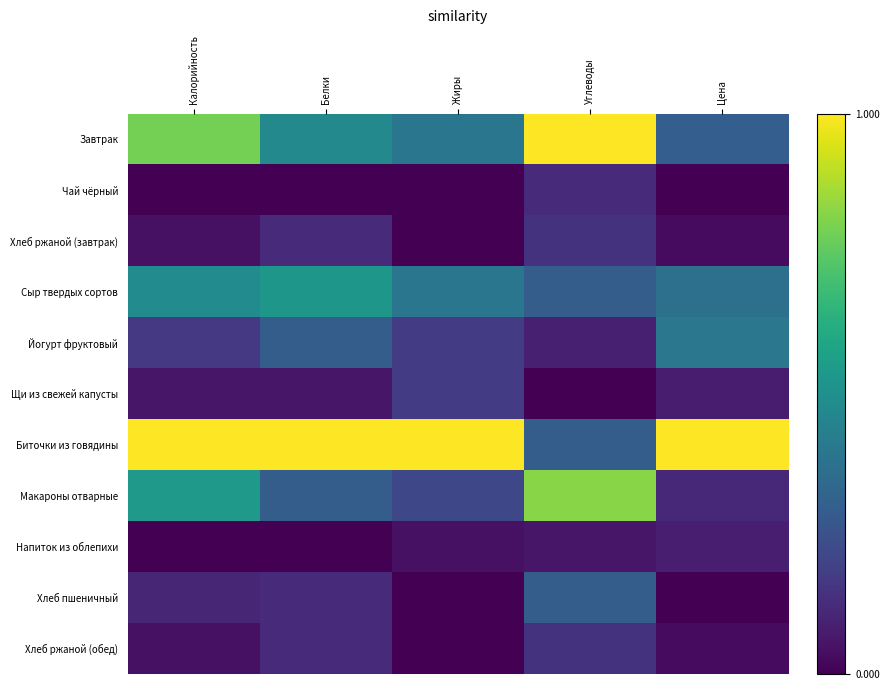

Reading left to right, extract all data points from this chart.

Завтрак: Калорийность=0.8	Белки=0.5	Жиры=0.4	Углеводы=1.0	Цена=0.3
Чай чёрный: Калорийность=0.0	Белки=0.0	Жиры=0.0	Углеводы=0.1	Цена=0.0
Хлеб ржаной (завтрак): Калорийность=0.0	Белки=0.1	Жиры=0.0	Углеводы=0.1	Цена=0.0
Сыр твердых сортов: Калорийность=0.5	Белки=0.5	Жиры=0.4	Углеводы=0.3	Цена=0.4
Йогурт фруктовый: Калорийность=0.2	Белки=0.3	Жиры=0.2	Углеводы=0.1	Цена=0.4
Щи из свежей капусты: Калорийность=0.1	Белки=0.1	Жиры=0.2	Углеводы=0.0	Цена=0.1
Биточки из говядины: Калорийность=1.0	Белки=1.0	Жиры=1.0	Углеводы=0.3	Цена=1.0
Макароны отварные: Калорийность=0.5	Белки=0.3	Жиры=0.2	Углеводы=0.8	Цена=0.1
Напиток из облепихи: Калорийность=0.0	Белки=0.0	Жиры=0.0	Углеводы=0.1	Цена=0.1
Хлеб пшеничный: Калорийность=0.1	Белки=0.1	Жиры=0.0	Углеводы=0.3	Цена=0.0
Хлеб ржаной (обед): Калорийность=0.0	Белки=0.1	Жиры=0.0	Углеводы=0.1	Цена=0.0